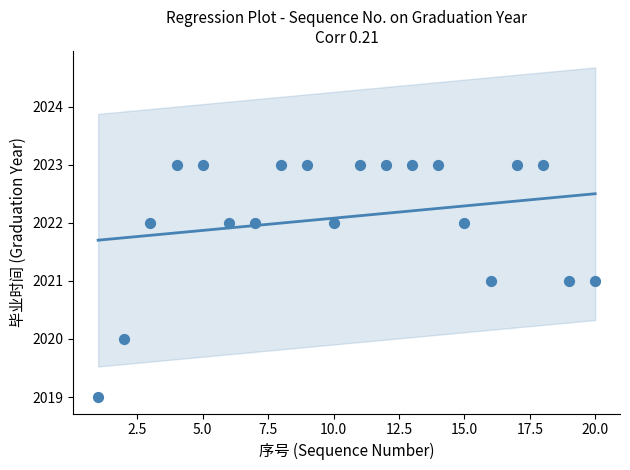

What is the range of X values (max minus min)?

19